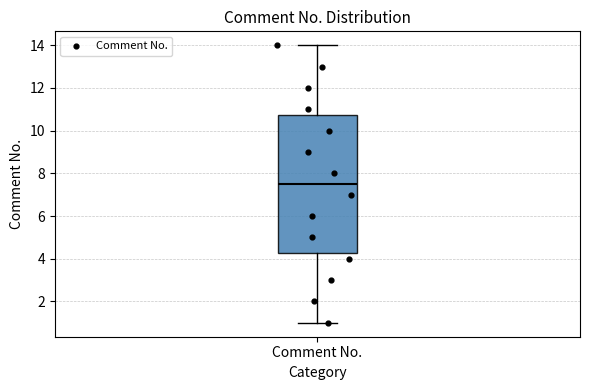

Transcribe this box plot: give where the median line is, the range the box spans, and where the two whiskers end, as read against the y-axis. The values are not printed on the chart, so give them approximately, as read against the axis.

median 7.6, box 4.2 to 10.8, whiskers 1.0 to 14.0